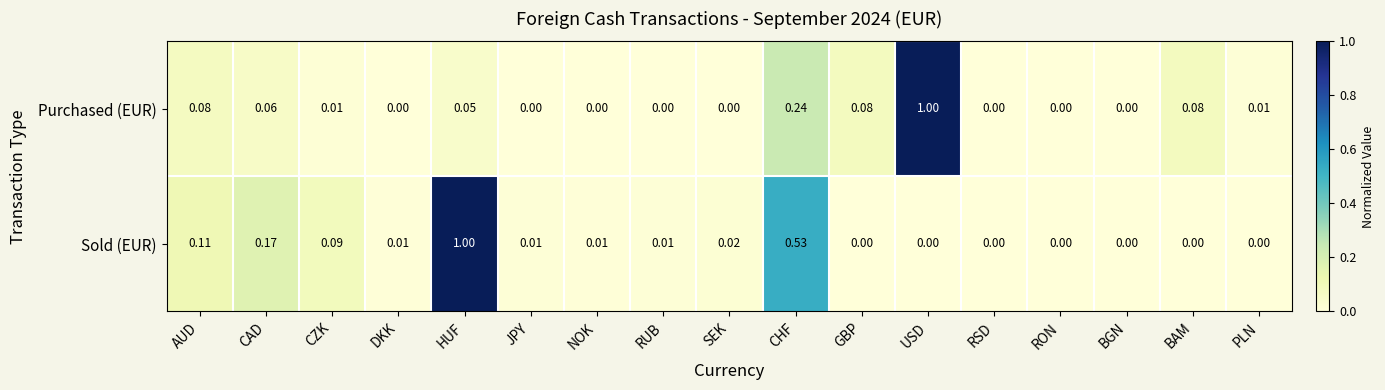

At which category is the sum across all series the highest?

HUF